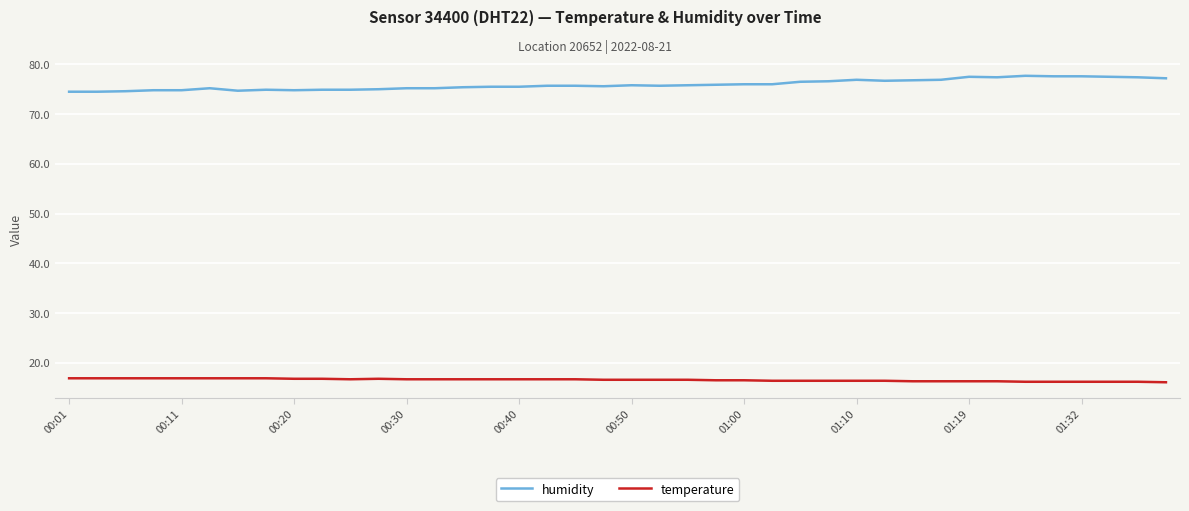

What is the lowest value of the humidity series?

74.5